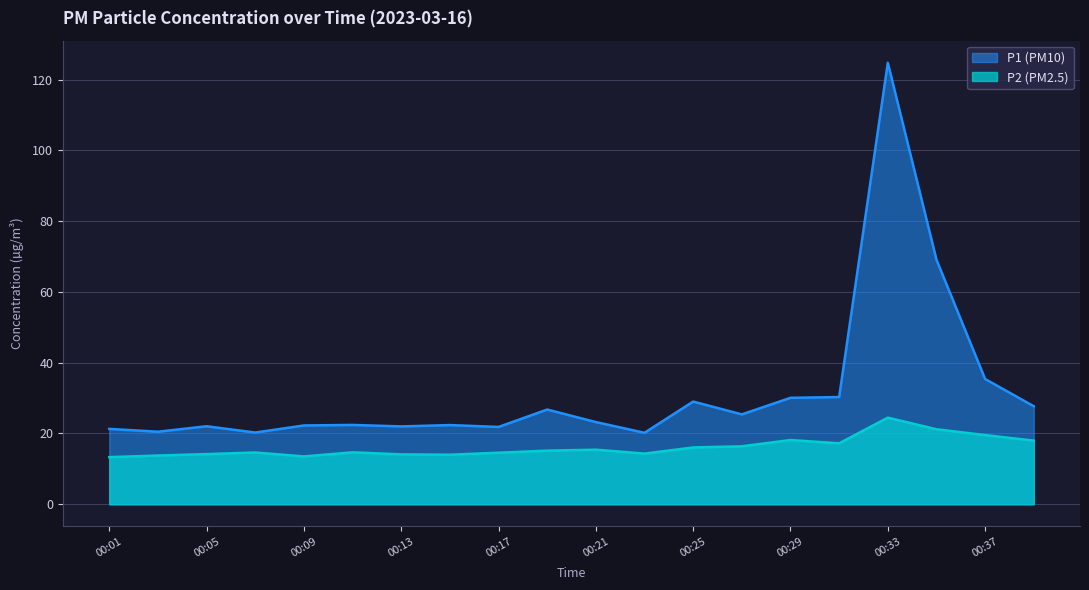

List the series in order of their peak value, lowest first.

P2 (PM2.5), P1 (PM10)